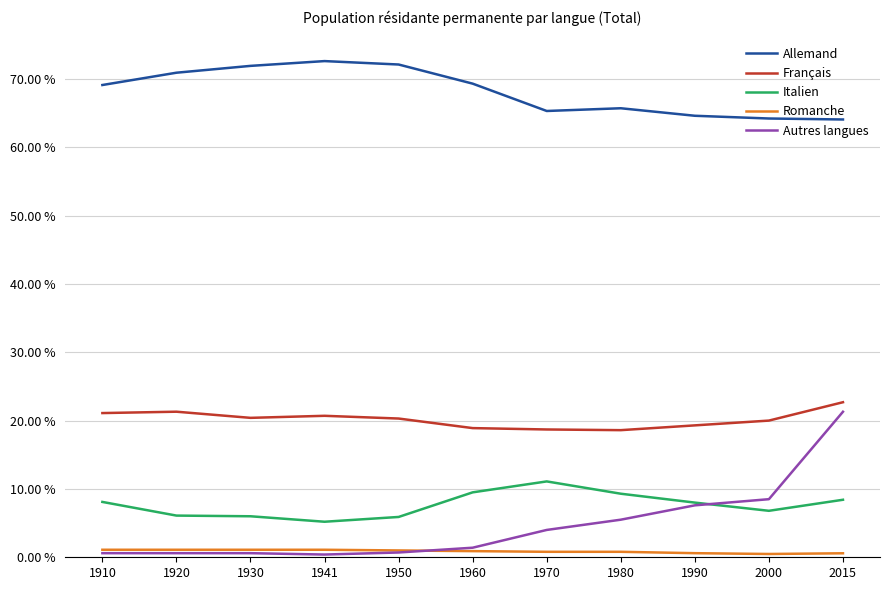

What is the maximum value shown in the chart?

72.6